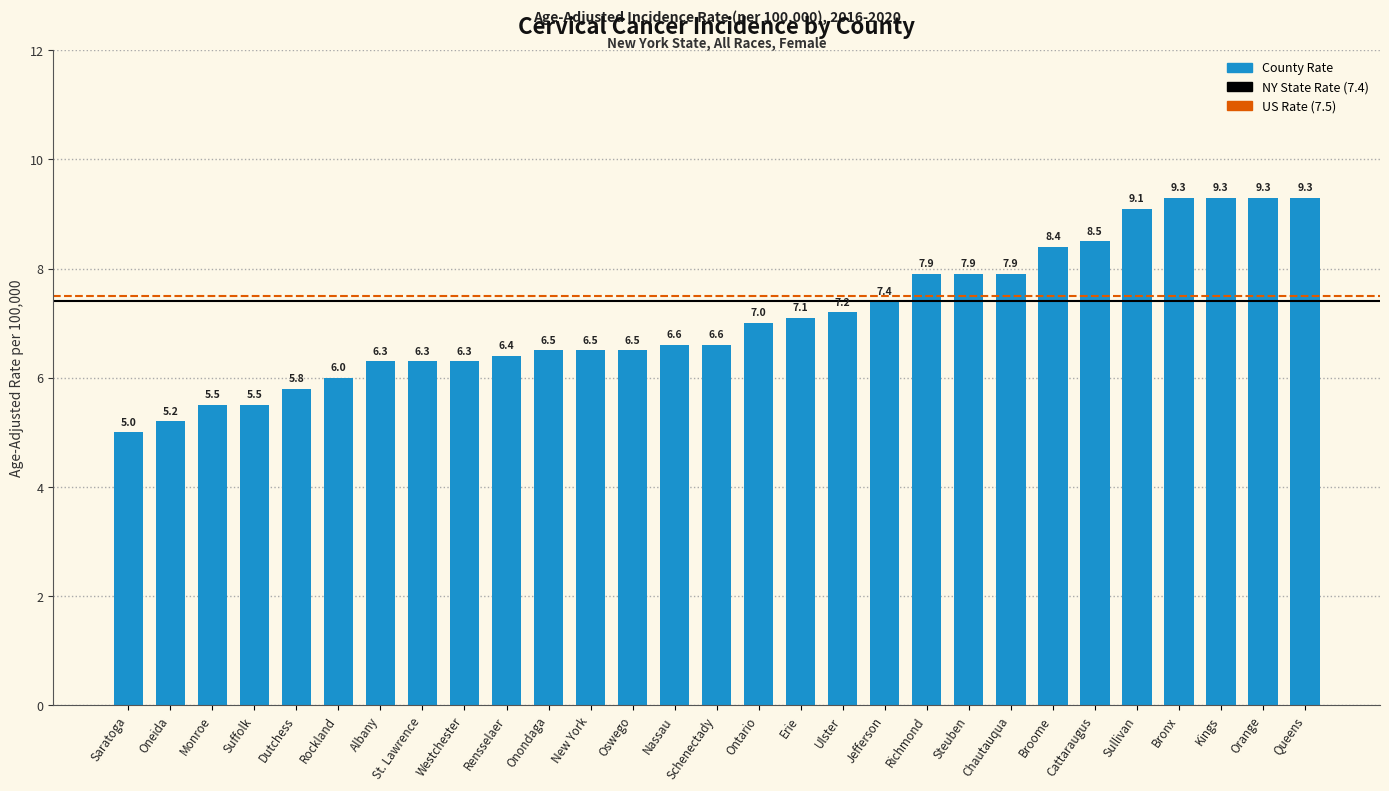

What is the minimum value shown in the chart?

5.0